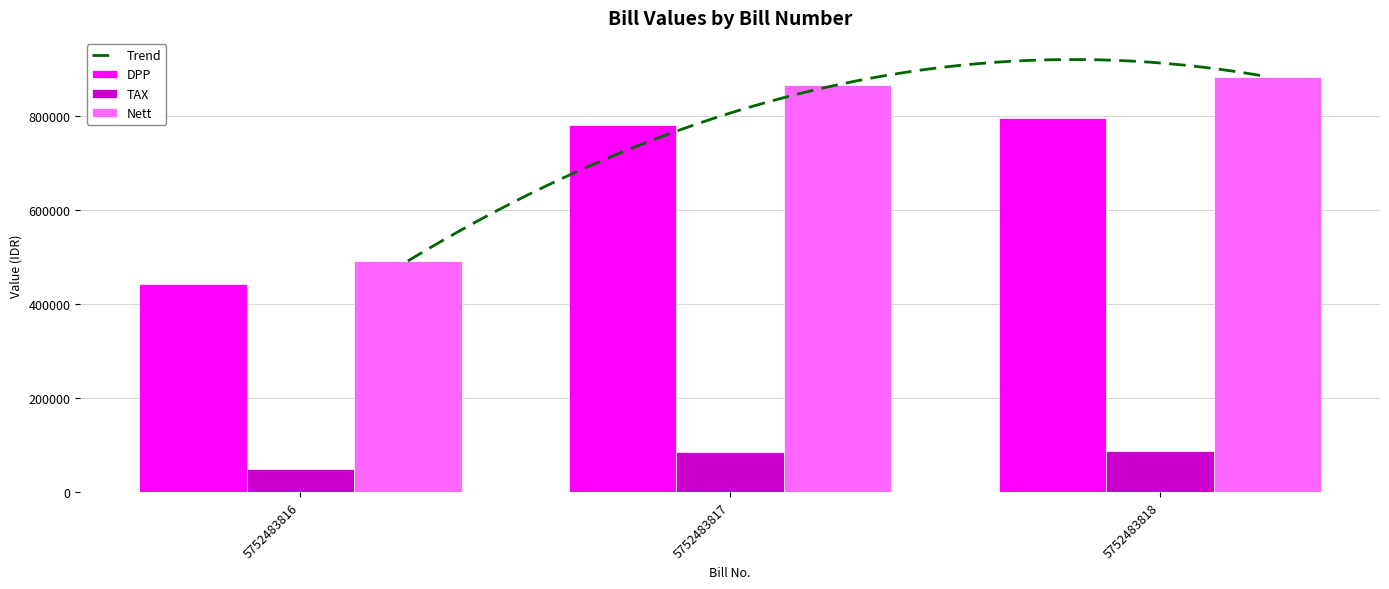

True or false: Nett has a value of 196841 at 5752483816.

False